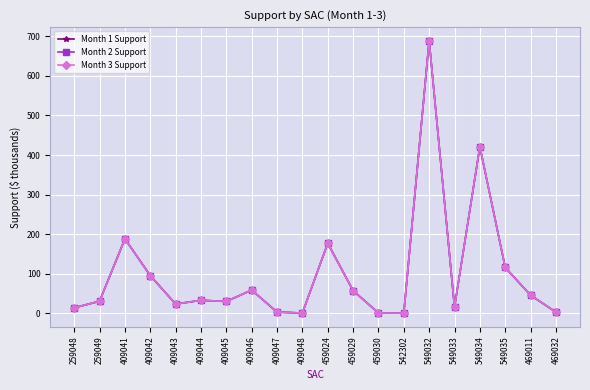

Does the chart have visible grid lines?

Yes